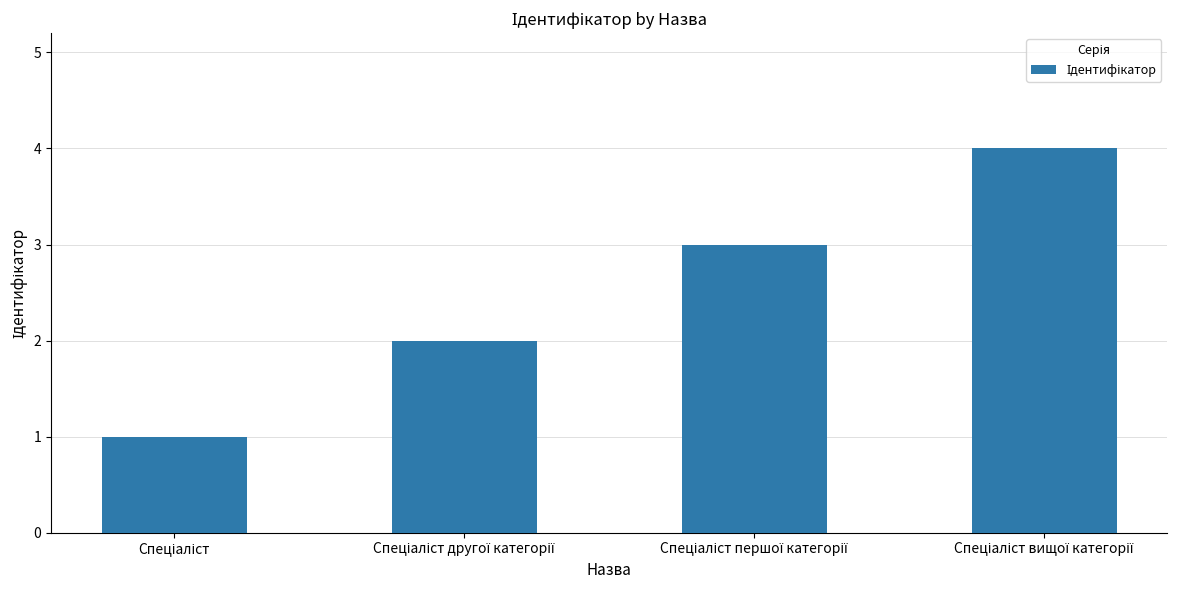

What is the greatest value displayed?

4